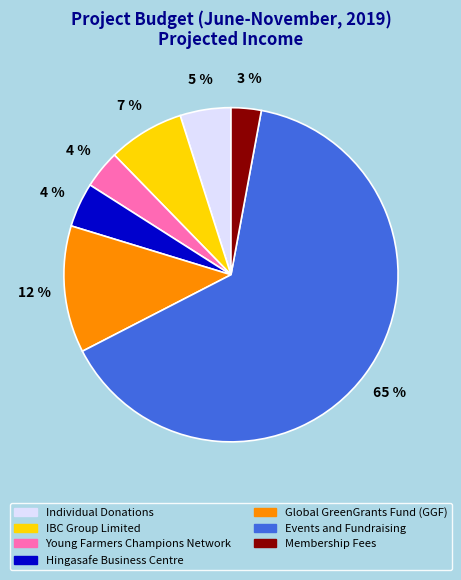

Count the number of slices in the pie.

7